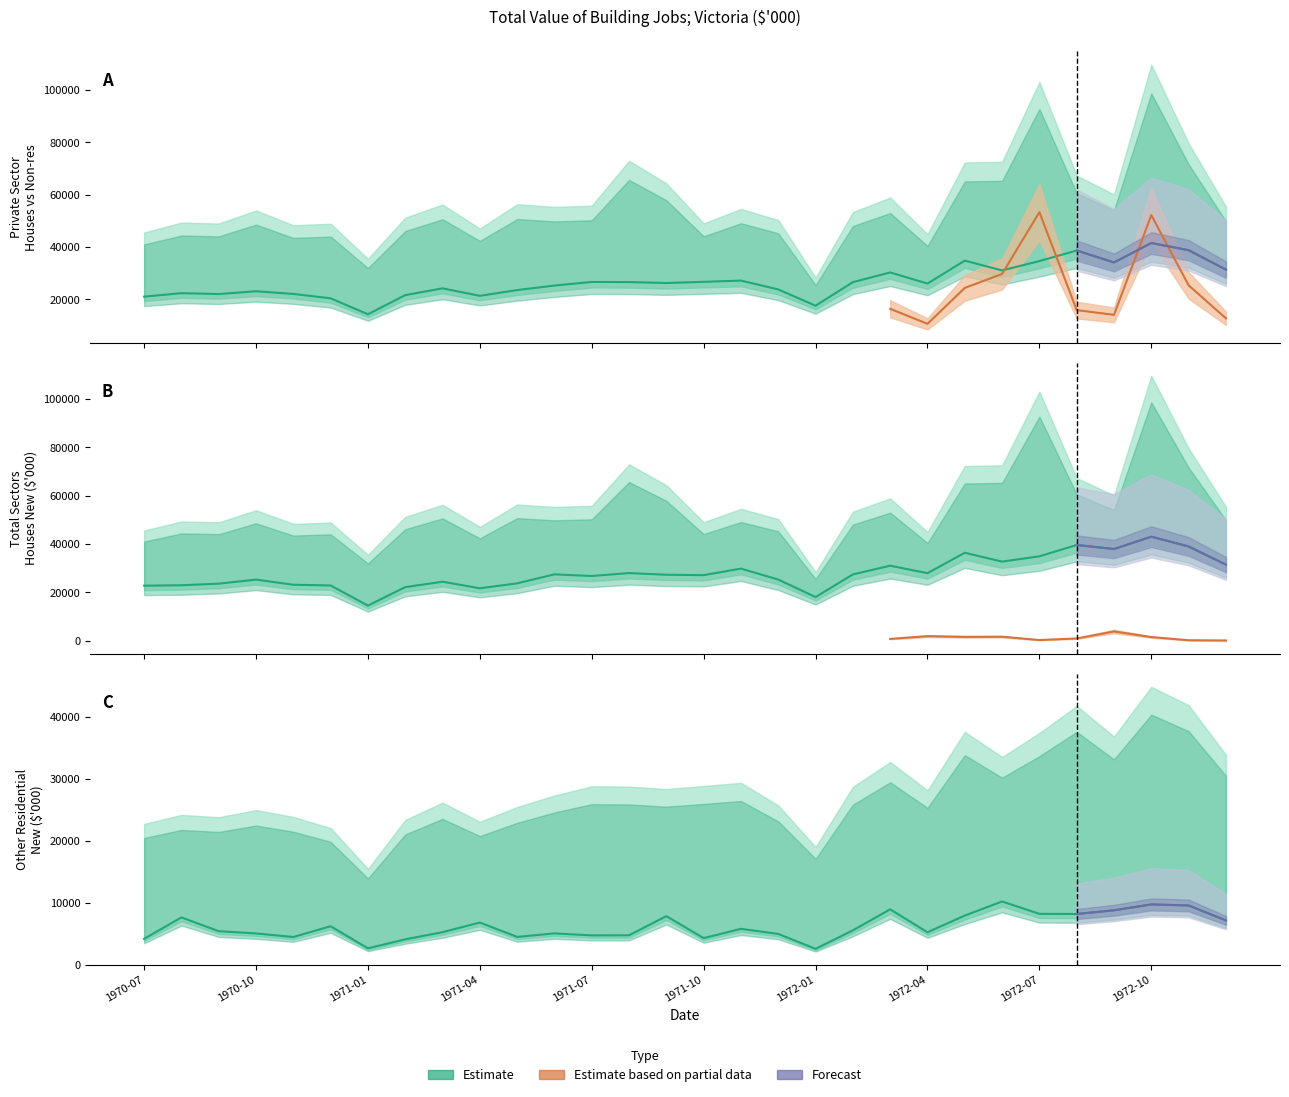

In Total Sectors Other Residential New, how many points are higher than both neighbors (excluding endpoints)?

9